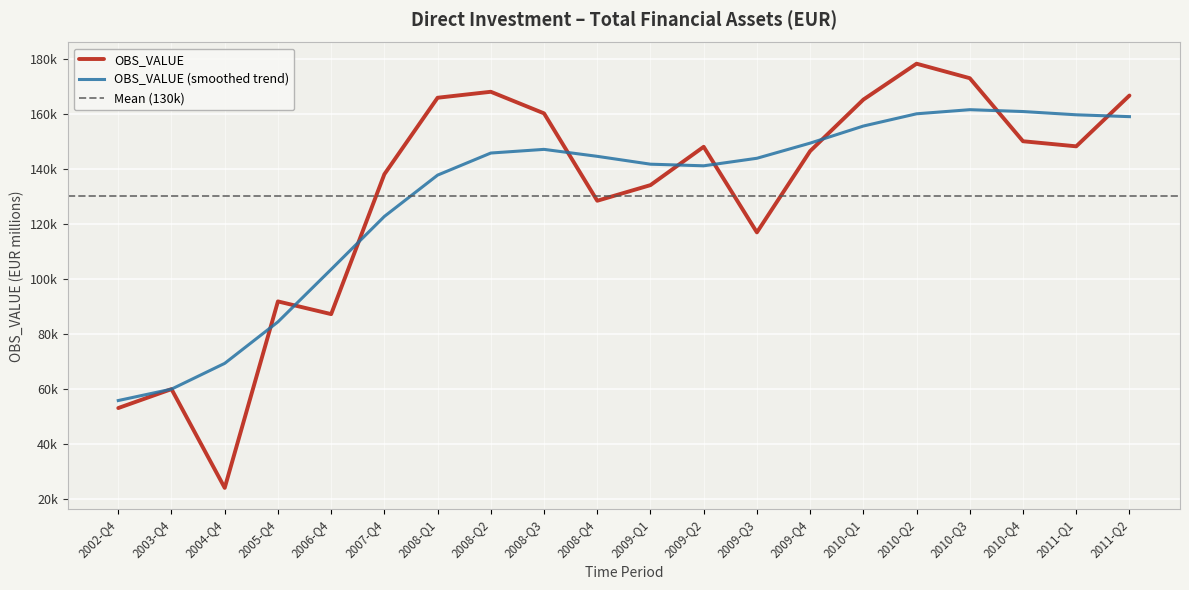

List the labels in order of value, largest first.

2010-Q2, 2010-Q3, 2008-Q2, 2011-Q2, 2008-Q1, 2010-Q1, 2008-Q3, 2010-Q4, 2011-Q1, 2009-Q2, 2009-Q4, 2007-Q4, 2009-Q1, 2008-Q4, 2009-Q3, 2005-Q4, 2006-Q4, 2003-Q4, 2002-Q4, 2004-Q4